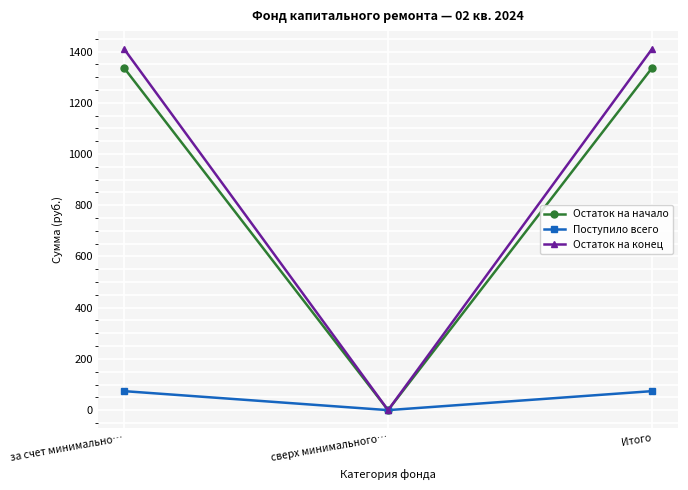

What is the label of the 2nd point from the left?

сверх минимального…